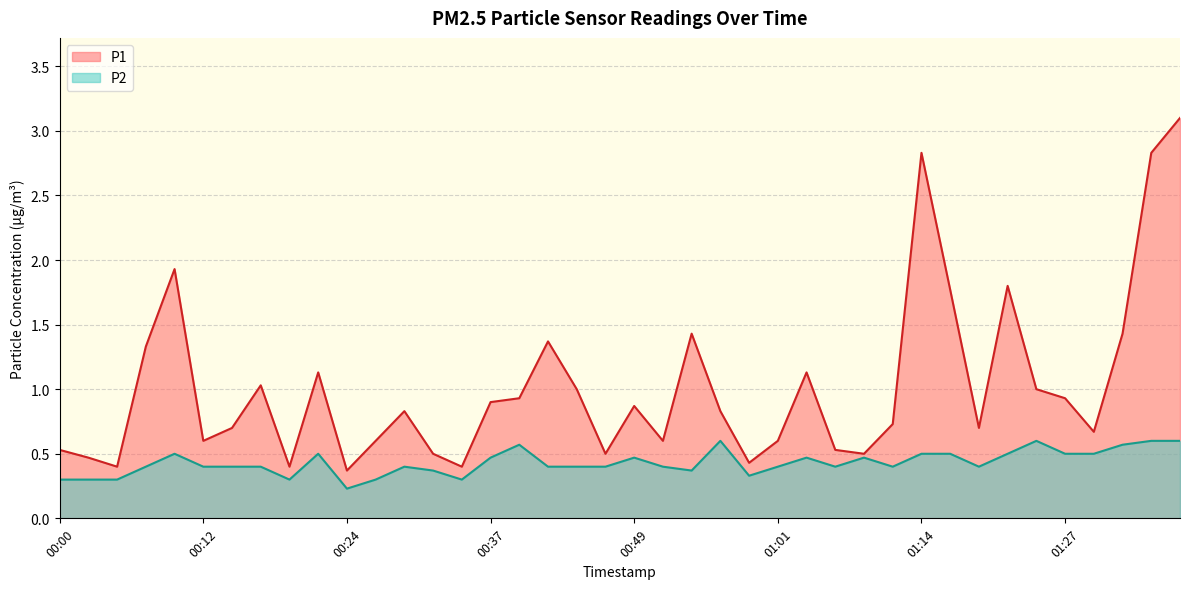

What is the approximate value of P1 at 00:54?

1.4